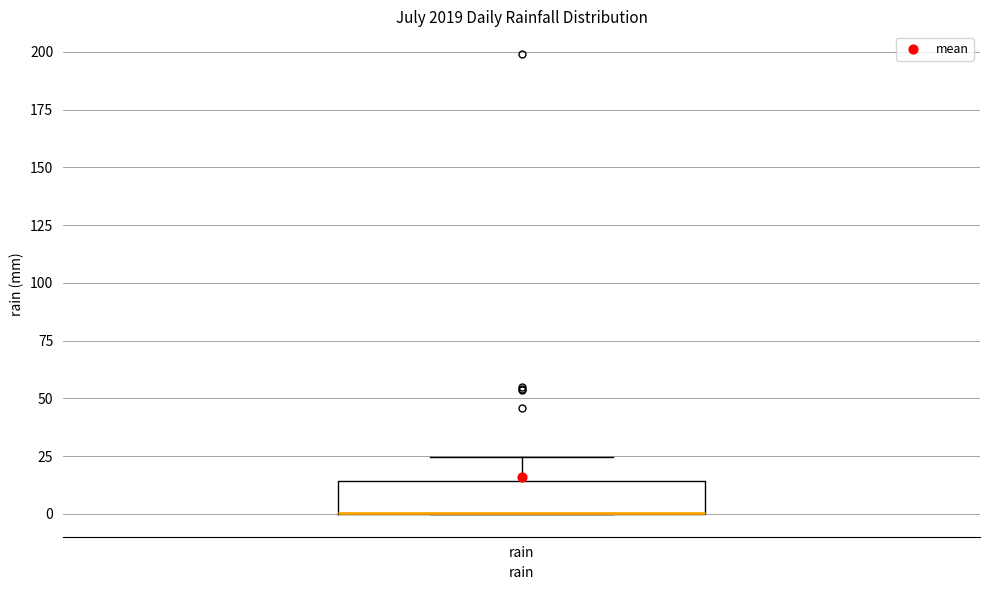

Read this box plot against the y-axis: the position of the median line, the range covered by the box, and the ends of both whiskers. The values are not printed on the chart, so give them approximately, as read against the axis.

median 0 (drawn on the box's lower edge), box 0 to 15, whiskers 0 to 25